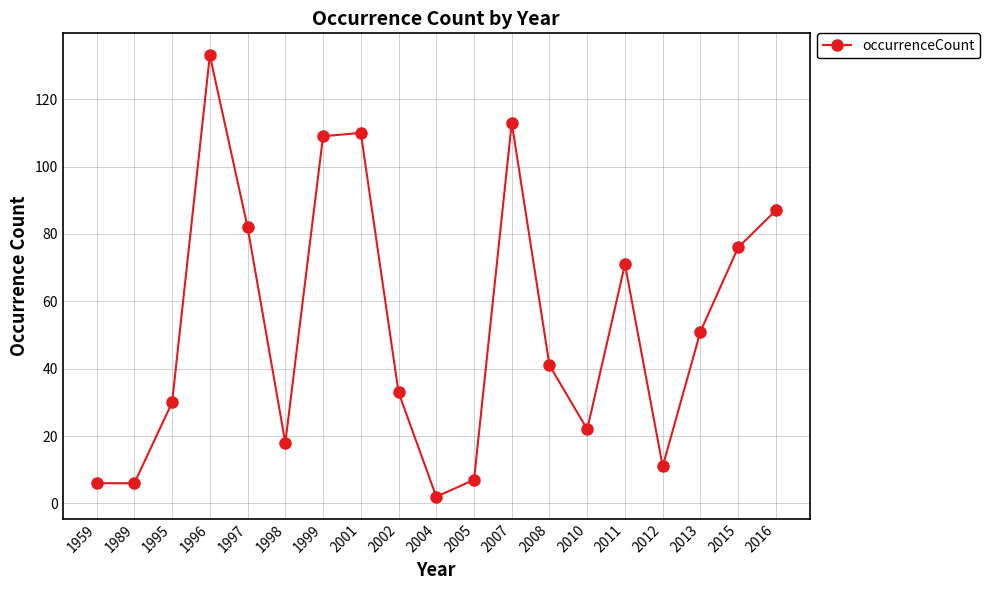

Is it true that the value at 1995 is 16?

False